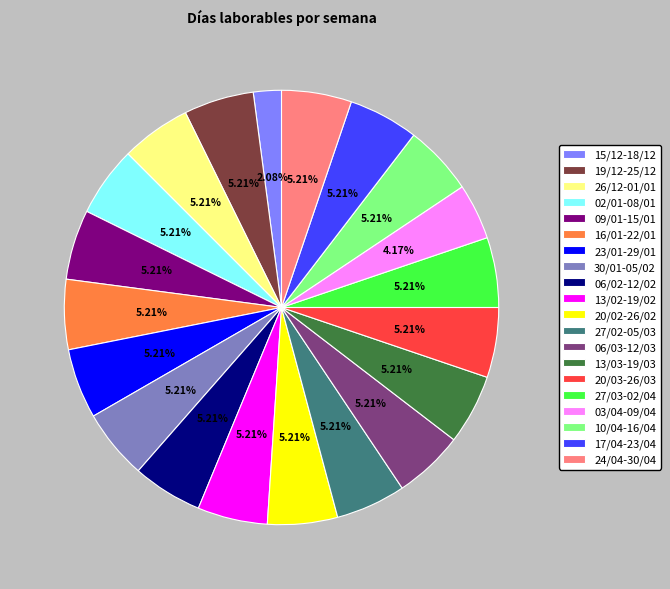

What is the ratio of the value at 02/01-08/01 to the value at 20/03-26/03?

1.0